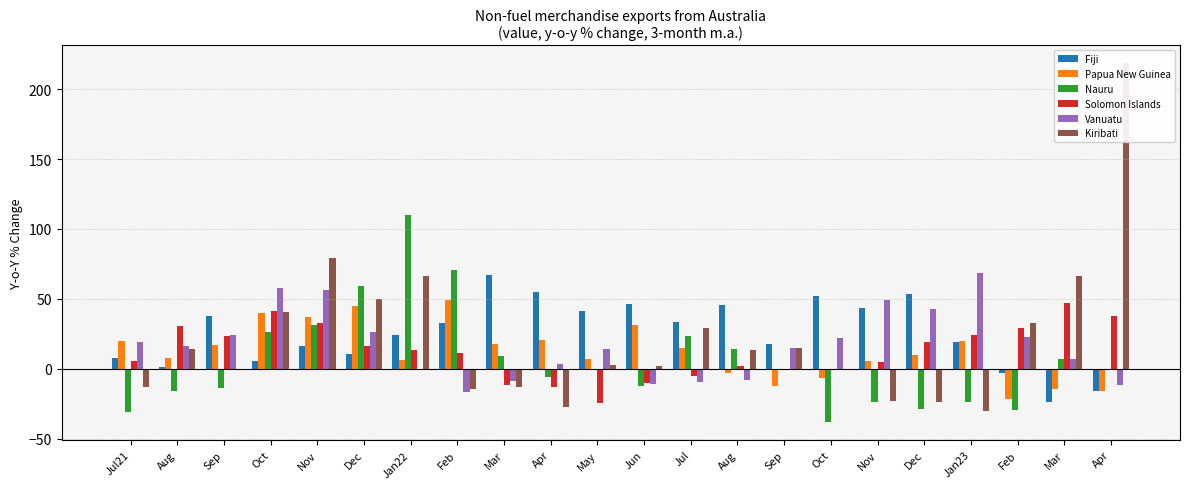

Reading left to right, transcribe all the data shown in this chart.

Fiji: Jul21=7.5	Aug=1.1	Sep=37.9	Oct=5.4	Nov=16.1	Dec=10.2	Jan22=23.8	Feb=32.4	Mar=67.0	Apr=55.0	May=41.2	Jun=46.5	Jul=33.7	Aug=45.7	Sep=17.8	Oct=52.2	Nov=43.6	Dec=53.3	Jan23=19.2	Feb=-2.9	Mar=-24.2	Apr=-15.7
Papua New Guinea: Jul21=19.9	Aug=7.3	Sep=16.8	Oct=39.8	Nov=37.2	Dec=44.8	Jan22=6.3	Feb=49.0	Mar=17.7	Apr=20.5	May=6.8	Jun=31.6	Jul=15.0	Aug=-2.9	Sep=-12.3	Oct=-6.5	Nov=5.7	Dec=10.0	Jan23=20.1	Feb=-22.0	Mar=-14.8	Apr=-16.3
Nauru: Jul21=-31.3	Aug=-15.8	Sep=-13.5	Oct=26.2	Nov=31.2	Dec=59.0	Jan22=110.2	Feb=70.9	Mar=9.0	Apr=-6.2	May=0.1	Jun=-12.3	Jul=23.1	Aug=13.8	Sep=-0.9	Oct=-38.2	Nov=-23.5	Dec=-28.8	Jan23=-23.8	Feb=-29.6	Mar=7.0	Apr=-1.1
Solomon Islands: Jul21=5.3	Aug=30.7	Sep=23.2	Oct=41.4	Nov=32.7	Dec=16.4	Jan22=13.0	Feb=11.1	Mar=-11.8	Apr=-12.8	May=-24.4	Jun=-10.3	Jul=-5.3	Aug=2.2	Sep=-0.6	Oct=-0.3	Nov=4.6	Dec=19.4	Jan23=23.9	Feb=29.1	Mar=47.3	Apr=37.8
Vanuatu: Jul21=18.9	Aug=16.5	Sep=24.5	Oct=57.7	Nov=56.5	Dec=26.6	Jan22=-0.1	Feb=-16.9	Mar=-8.8	Apr=3.4	May=13.8	Jun=-11.2	Jul=-9.8	Aug=-8.2	Sep=15.1	Oct=22.2	Nov=48.8	Dec=42.5	Jan23=68.6	Feb=22.4	Mar=6.8	Apr=-11.4
Kiribati: Jul21=-12.9	Aug=14.1	Sep=0.1	Oct=40.6	Nov=79.0	Dec=50.0	Jan22=66.7	Feb=-14.3	Mar=-13.3	Apr=-27.2	May=2.4	Jun=2.0	Jul=29.4	Aug=13.1	Sep=14.5	Oct=-0.2	Nov=-22.9	Dec=-23.6	Jan23=-30.6	Feb=32.9	Mar=66.7	Apr=218.6